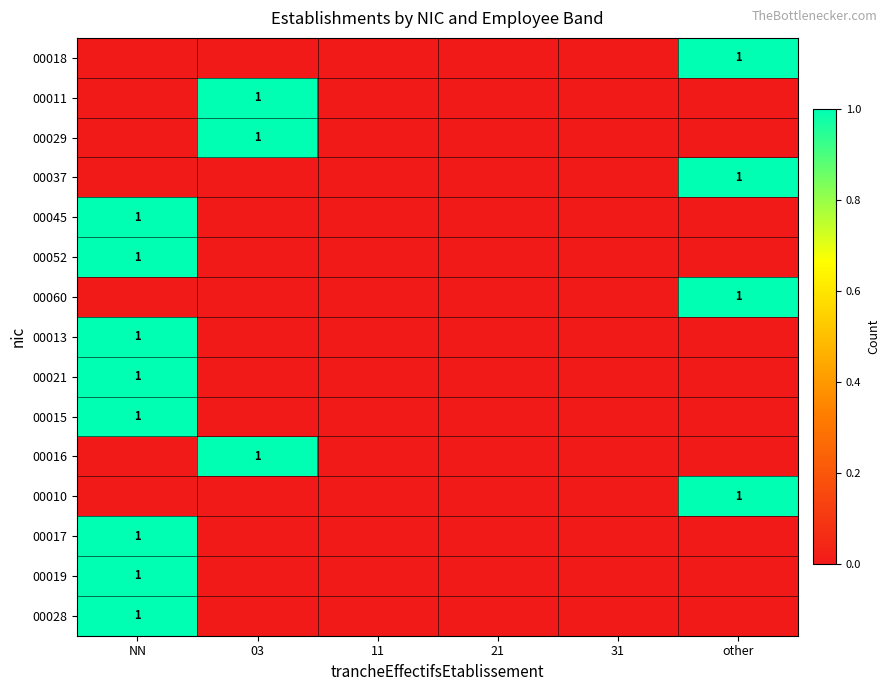

Is it true that 00011 equals 2 at 03?

False